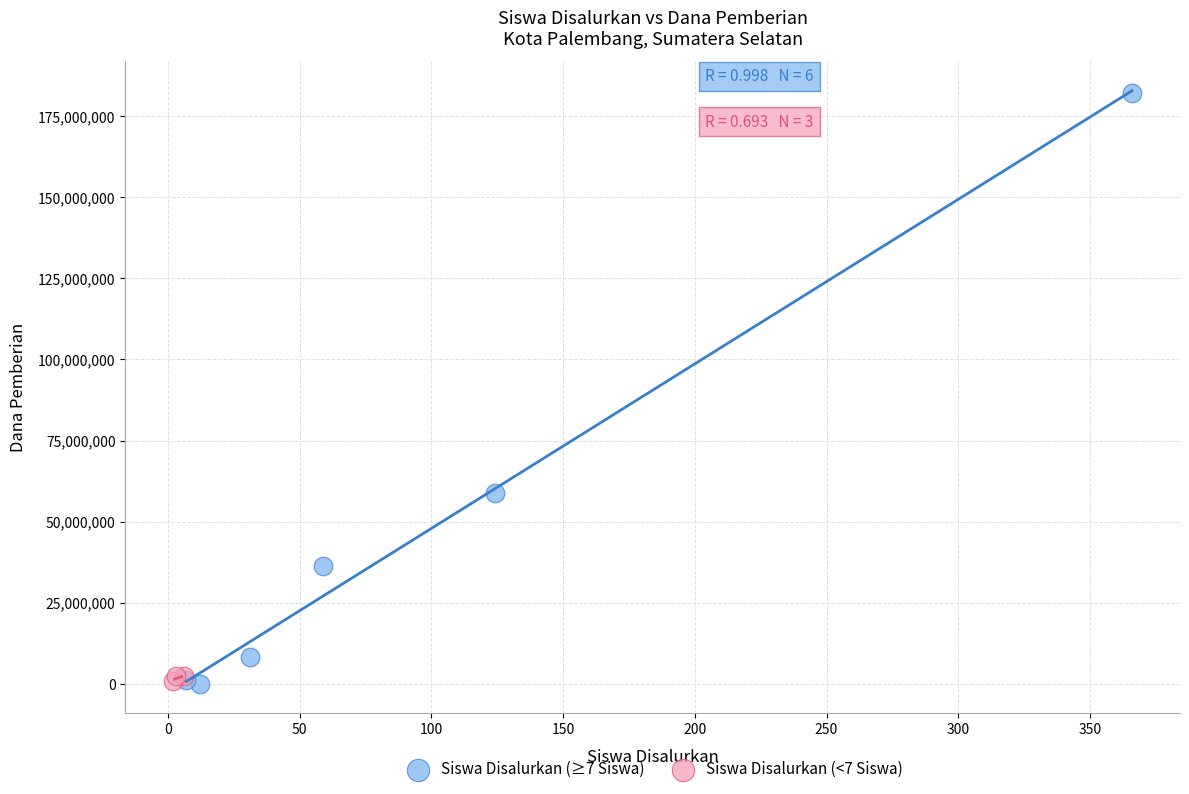

What are all the series names shown in the legend?

Siswa Disalurkan (≥7 Siswa), Siswa Disalurkan (<7 Siswa)